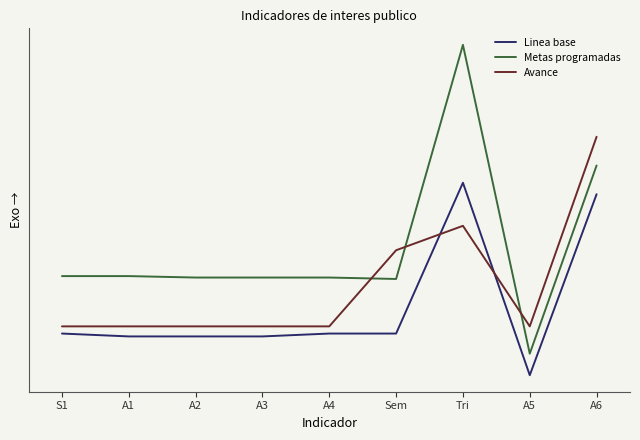

Reading left to right, transcribe all the data shown in this chart.

Linea base: S1=35	A1=33	A2=33	A3=33	A4=35	Sem=35	Tri=140	A5=6	A6=132
Metas programadas: S1=75	A1=75	A2=74	A3=74	A4=74	Sem=73	Tri=236	A5=21	A6=152
Avance: S1=40	A1=40	A2=40	A3=40	A4=40	Sem=93	Tri=110	A5=40	A6=172